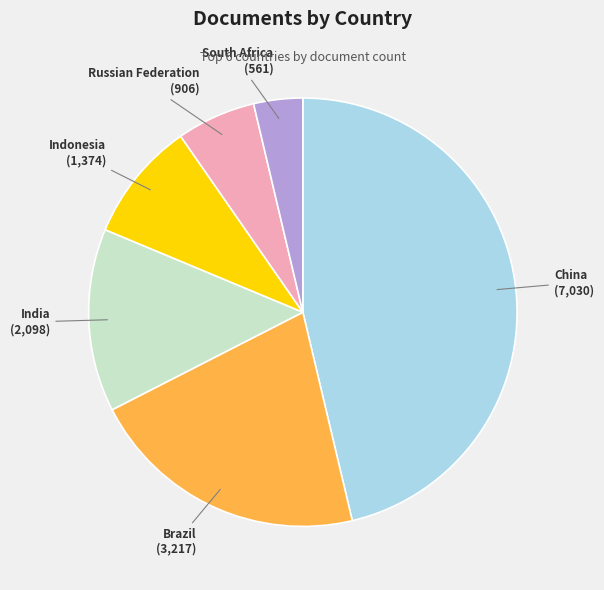

Is there a majority slice in this chart?

No